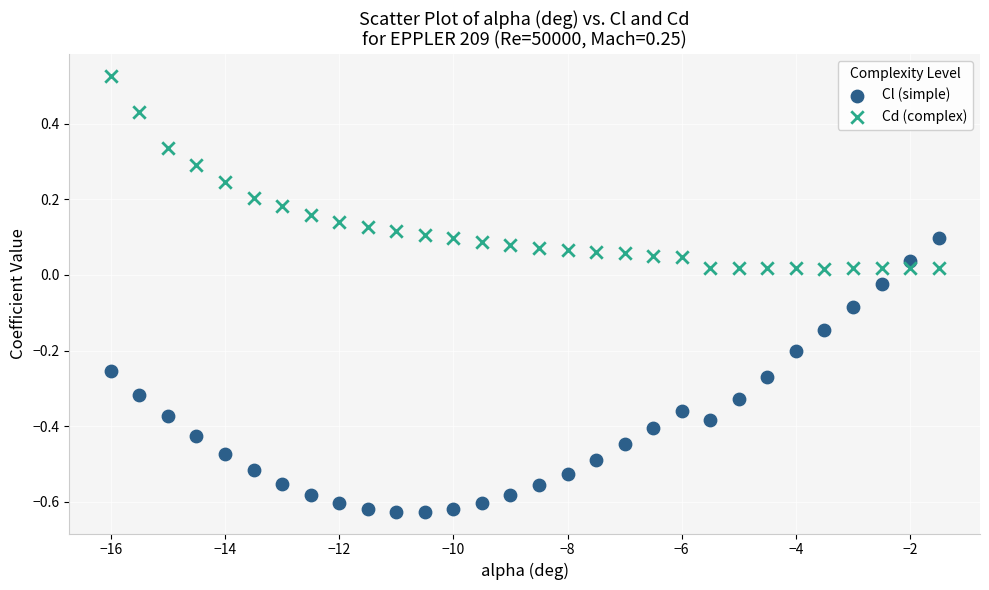

Across all data points, what is the range of X values (max minus min)?

14.5